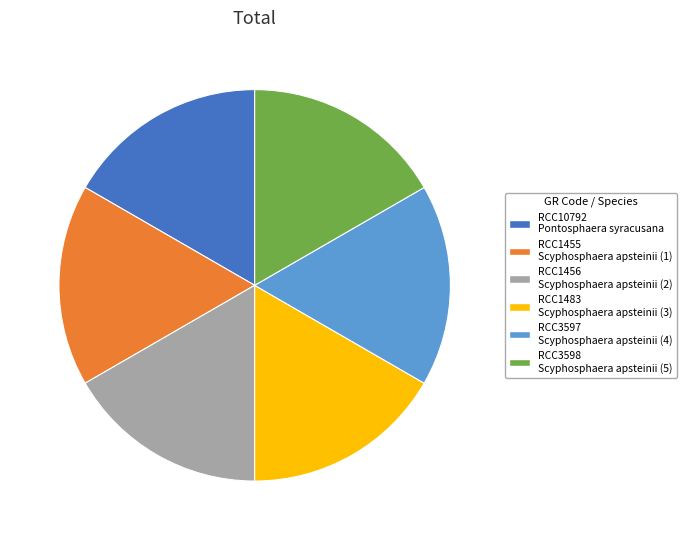

True or false: RCC10792 accounts for 17% of the total.

True